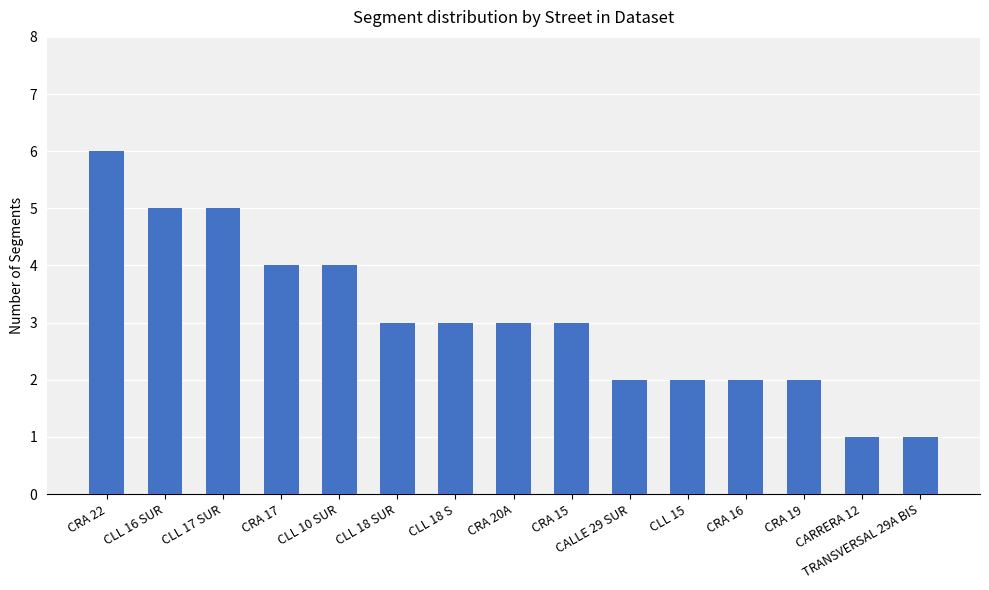

True or false: the data shows 4 at CRA 17.

True